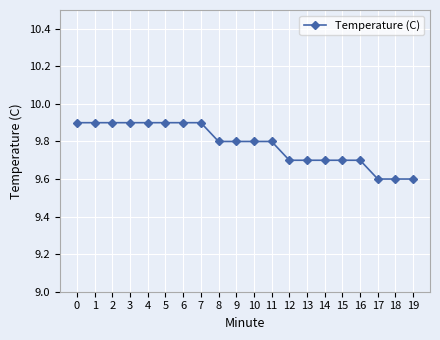

What value does the data have at 9?

9.8